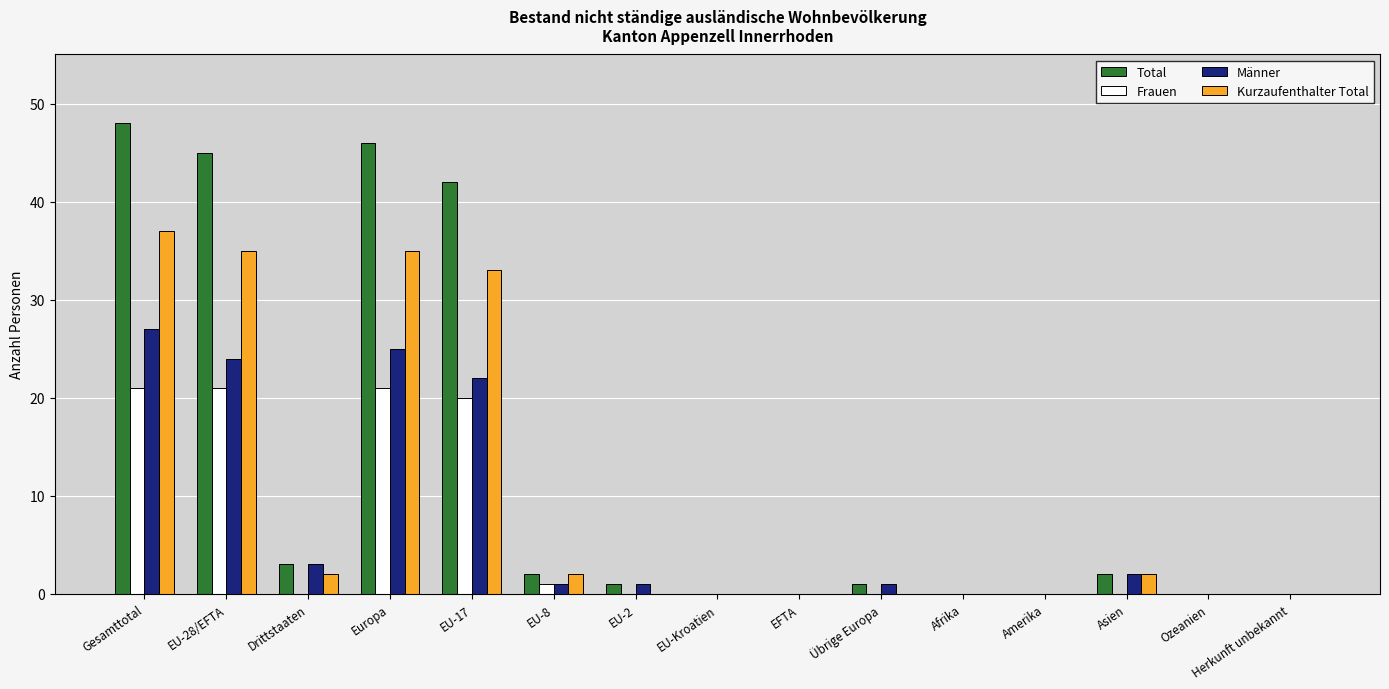

What is the maximum value for Männer?

27